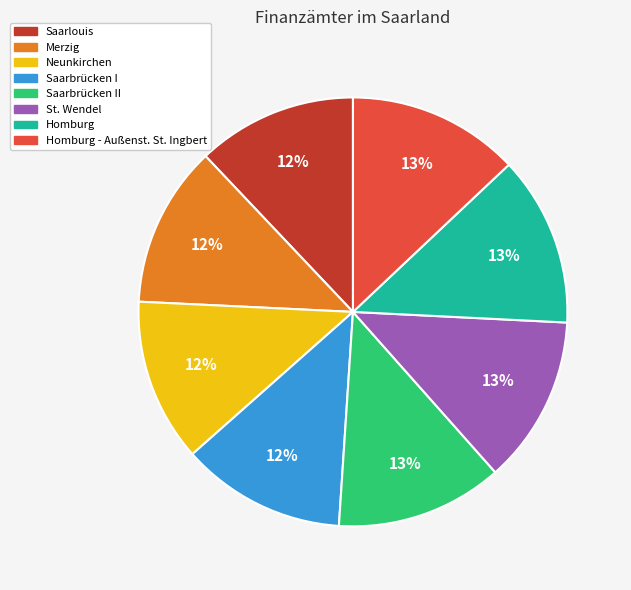

To the nearest percent, what is the difference between the largest and smallest slice percentages?

1%